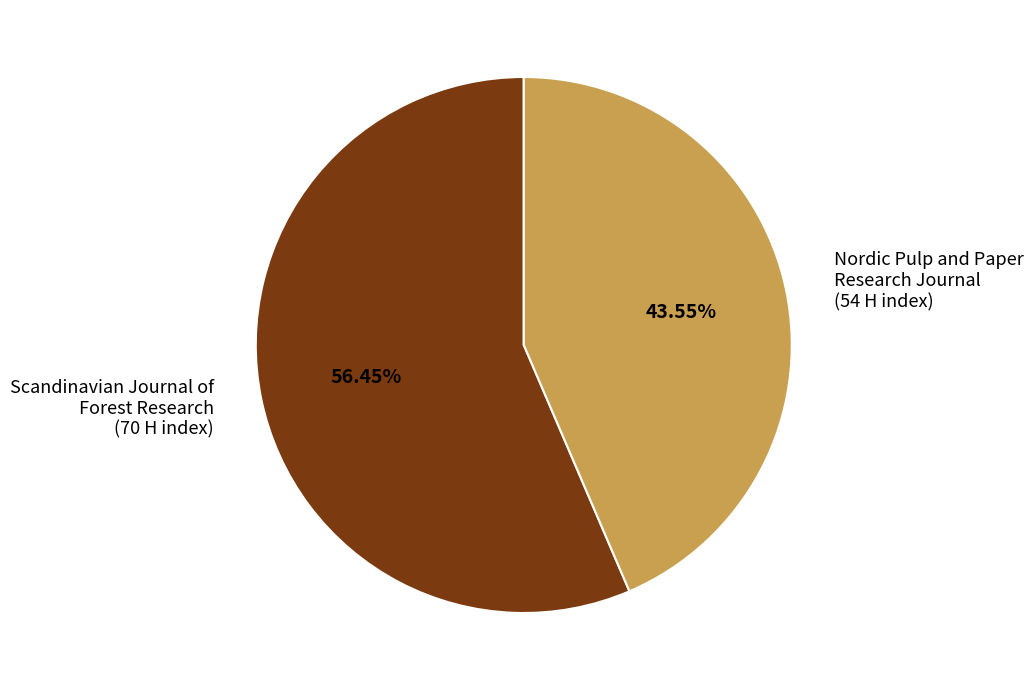

Is the sum of Scandinavian Journal of Forest Research and Nordic Pulp and Paper Research Journal greater than half?

Yes